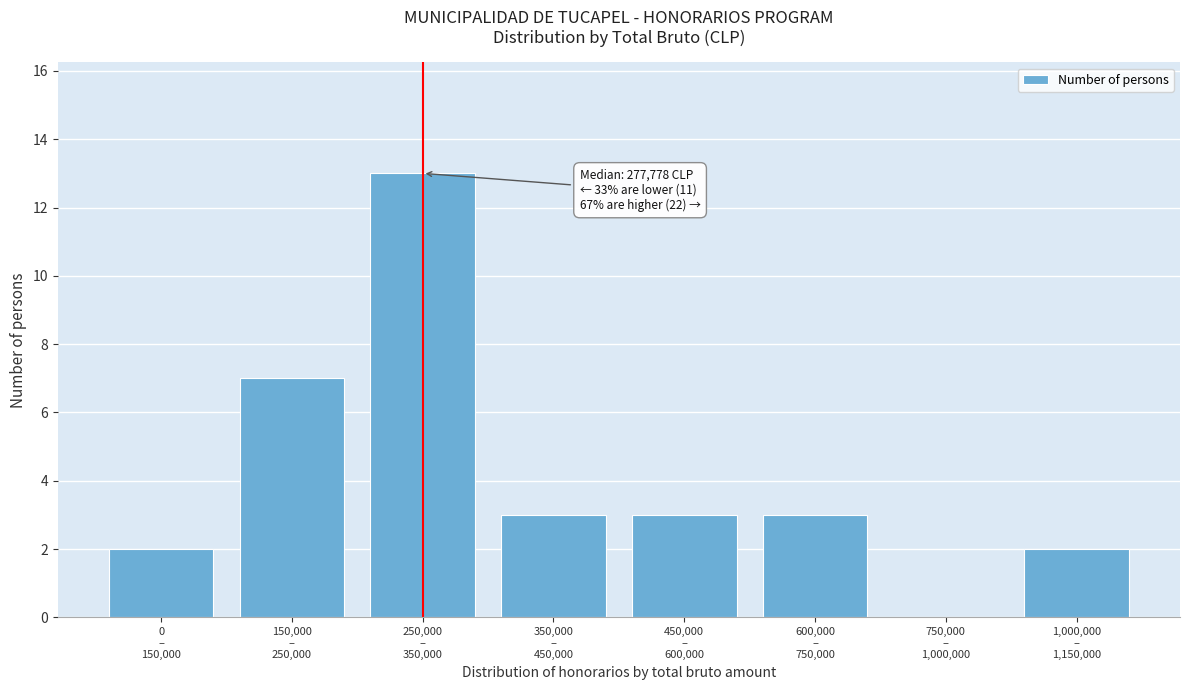

What is the greatest value displayed?

13